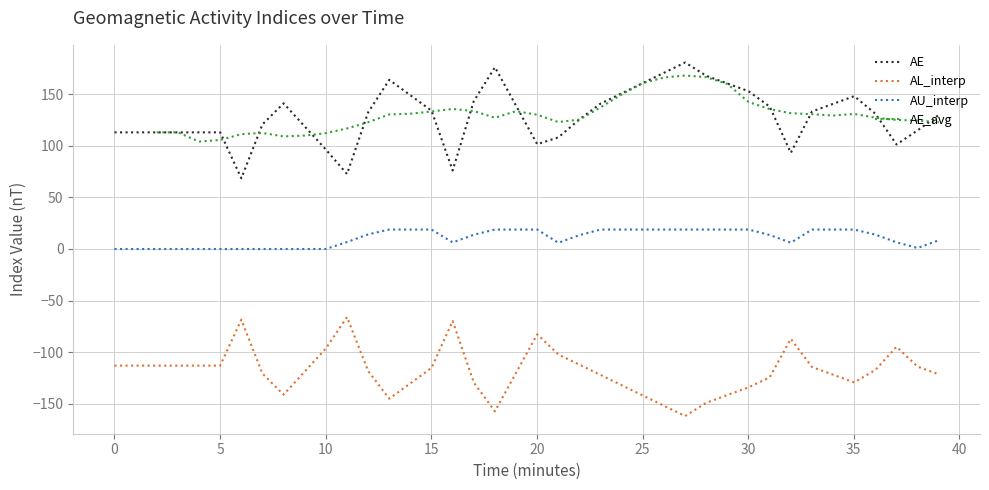

True or false: AE and AU_interp cross at least once.

False